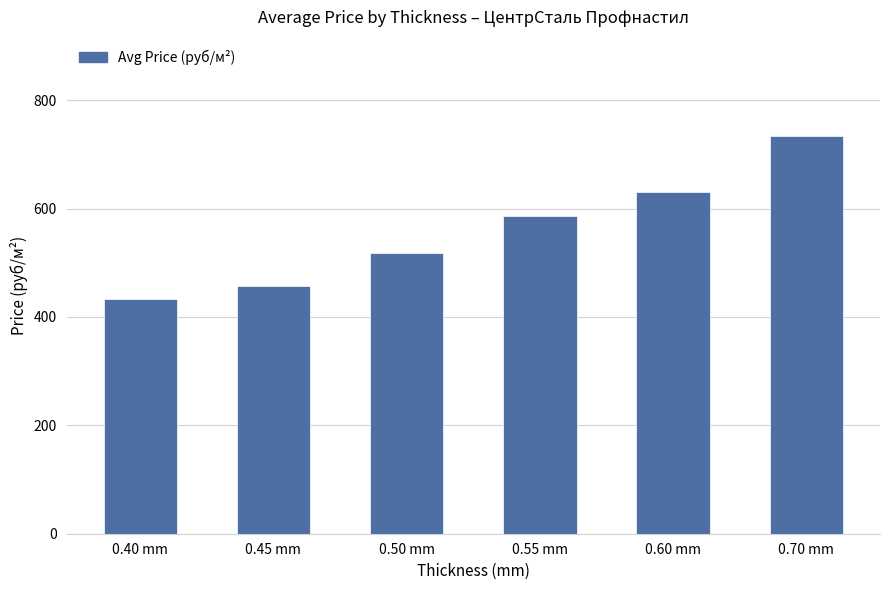

Where is the data nearest to the value 582?

0.55 mm